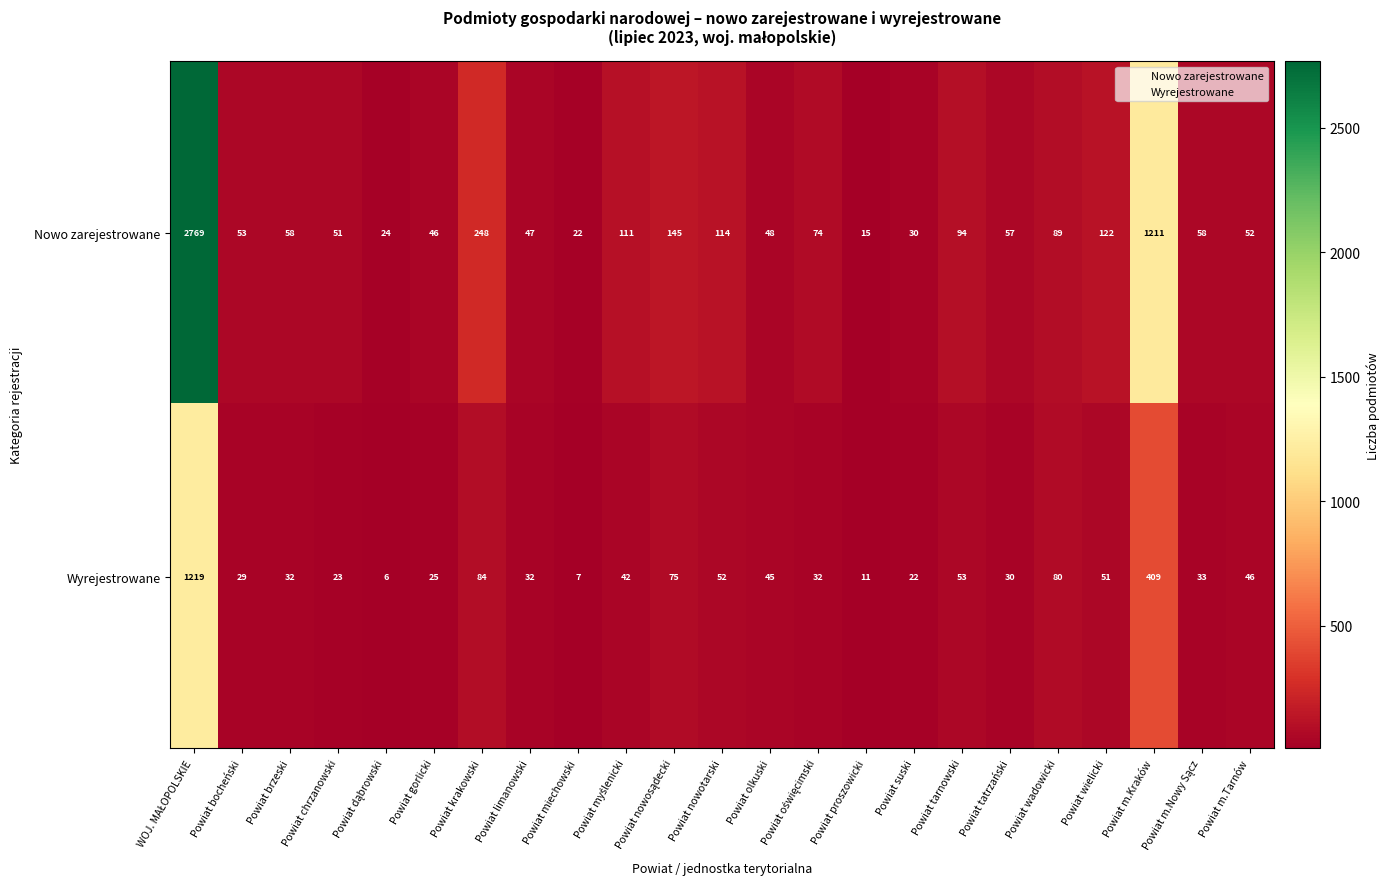

What is the smallest value displayed?

6